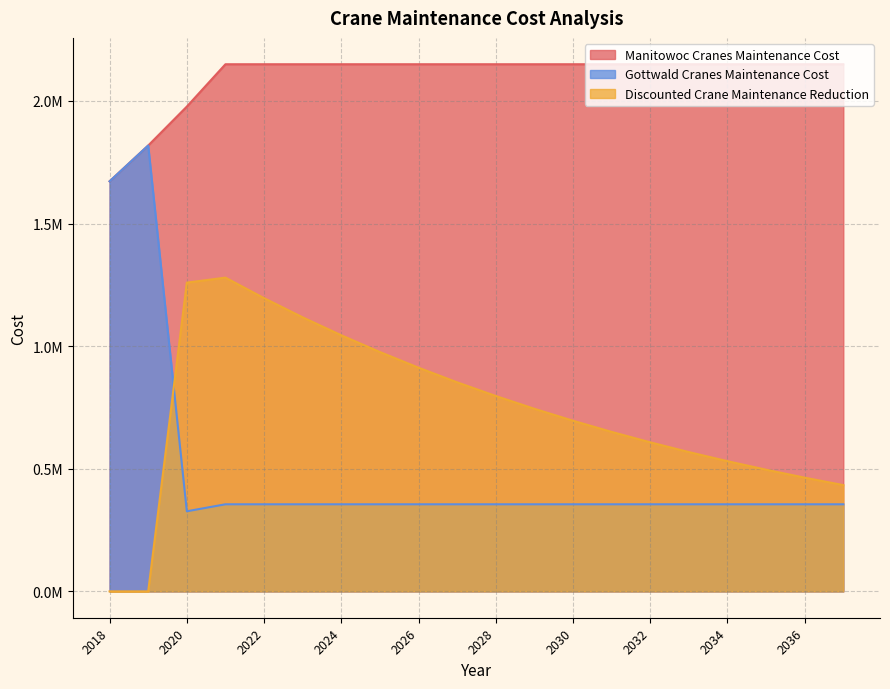

At which category is the sum across all series the highest?

2021